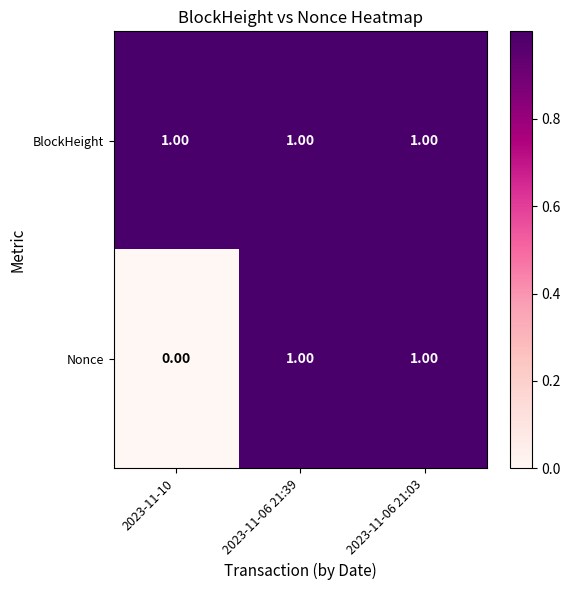

What is the total value across all series at 2023-11-06 21:03?

2